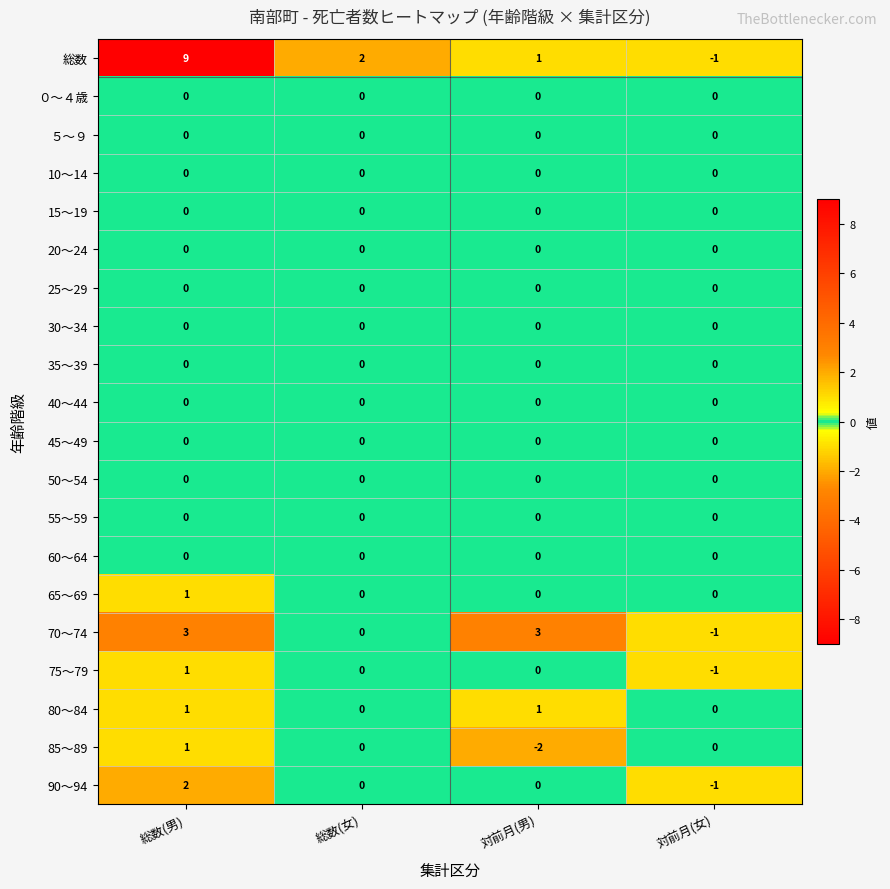

Which category has the highest value across all series?

総数(男)